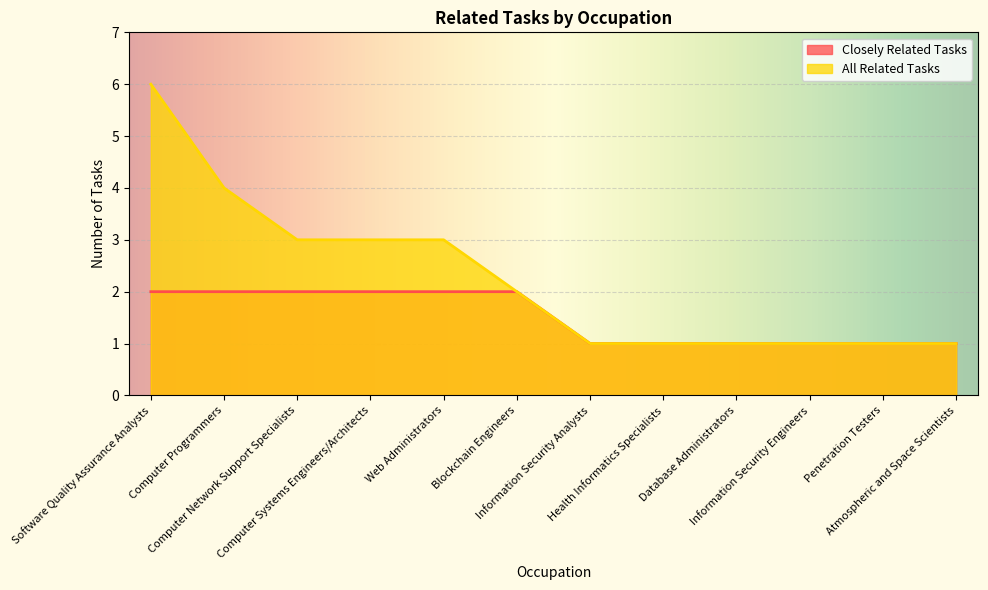

Reading right to left, list all the values displayed in this chart.

Closely Related Tasks: 1	1	1	1	1	1	2	2	2	2	2	2
All Related Tasks: 1	1	1	1	1	1	2	3	3	3	4	6